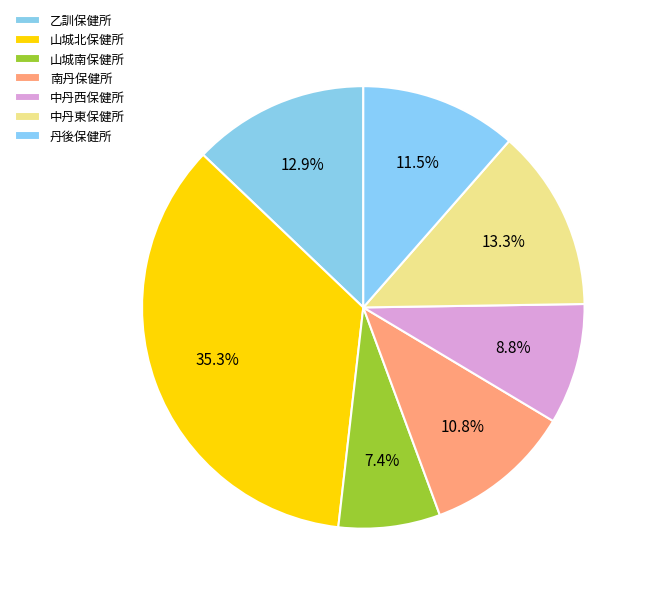

Combined, what portion of the pie is 中丹東保健所 and 乙訓保健所?

26.2%